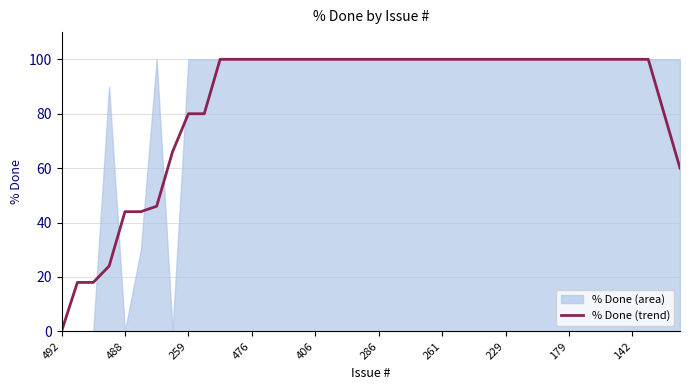

How many data points does each series have?

40